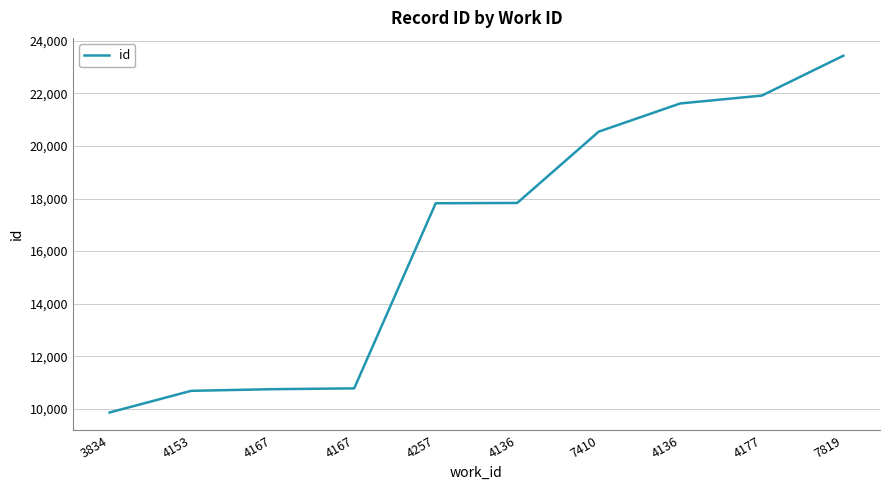

What is the change in value from 4153 to 4257?

+7131